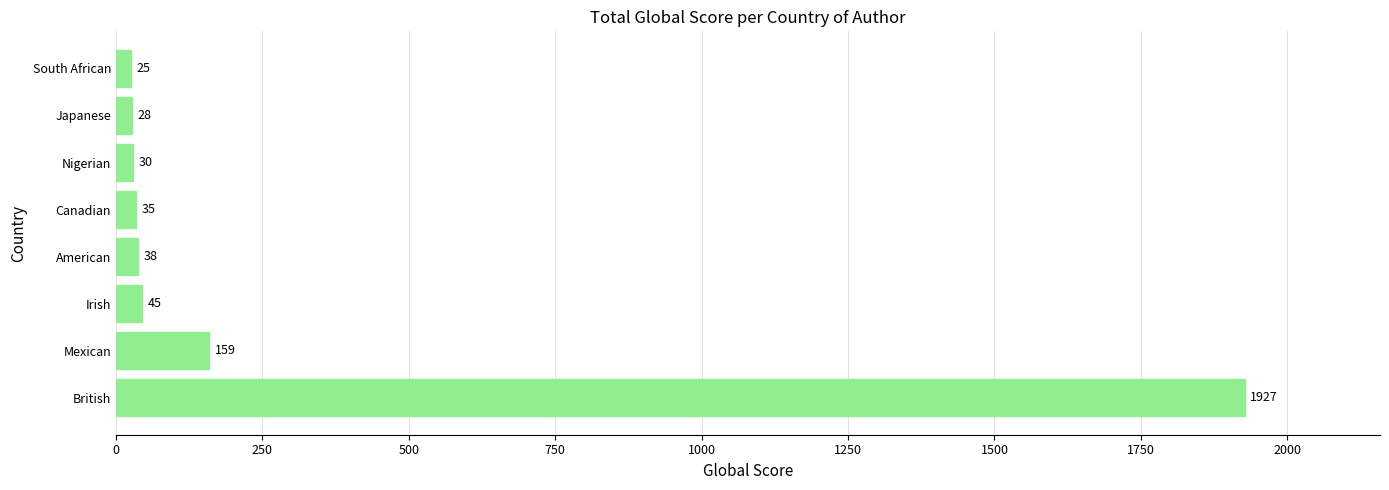

The chart shows a value of 45 at Irish. True or false?

True